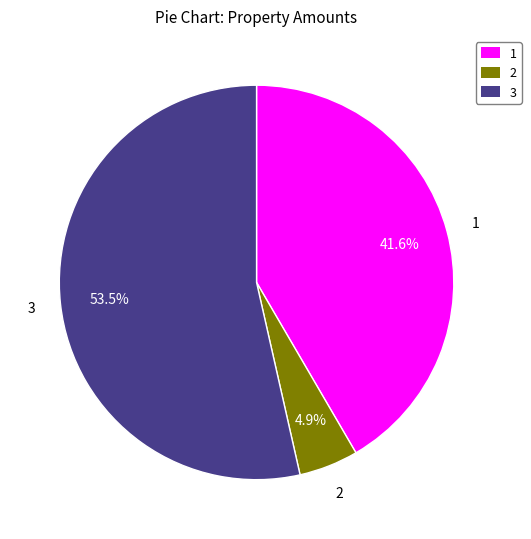

How much of the chart is everything except 2?

95.1%